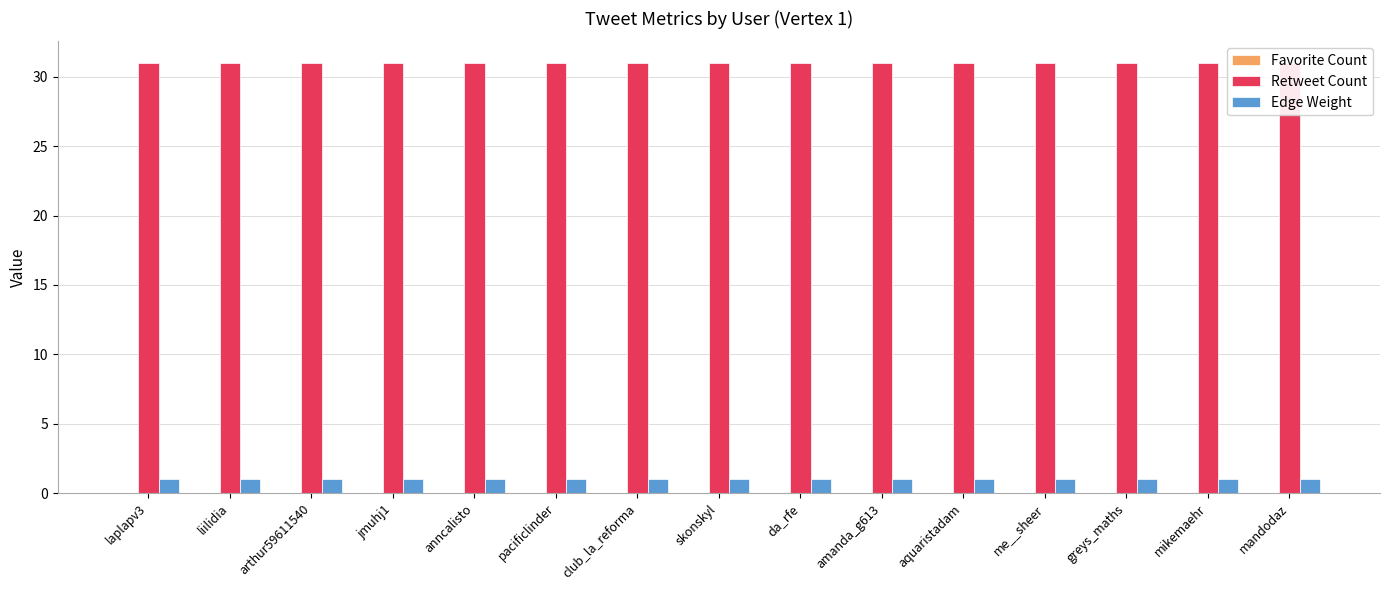

Between jmuhj1 and aquaristadam, which series saw the biggest shift?

Favorite Count